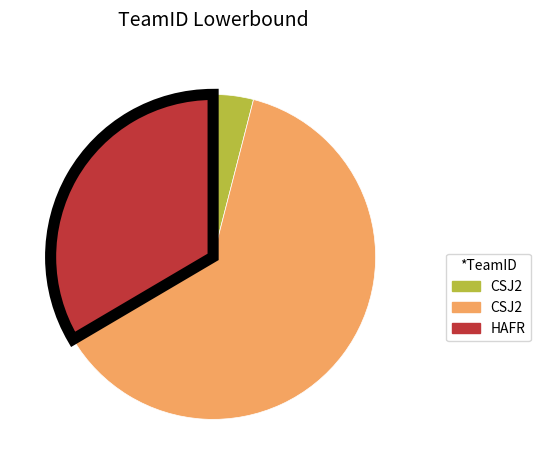

Is there any slice that represents more than half of the pie?

Yes